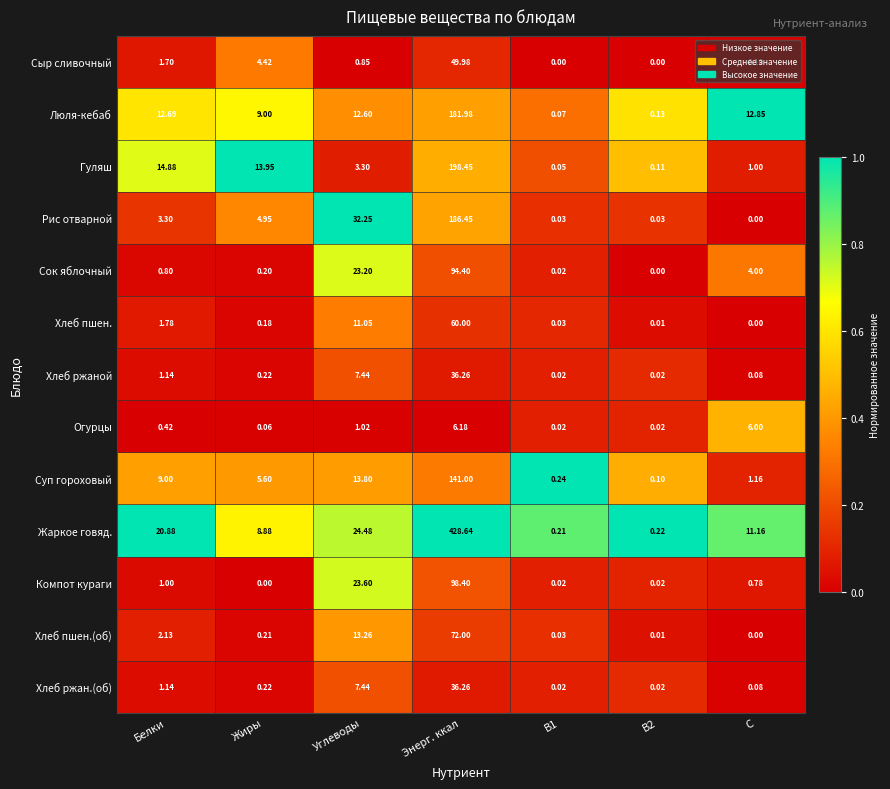

At which label does Компот кураги reach its peak?

Энерг. ккал